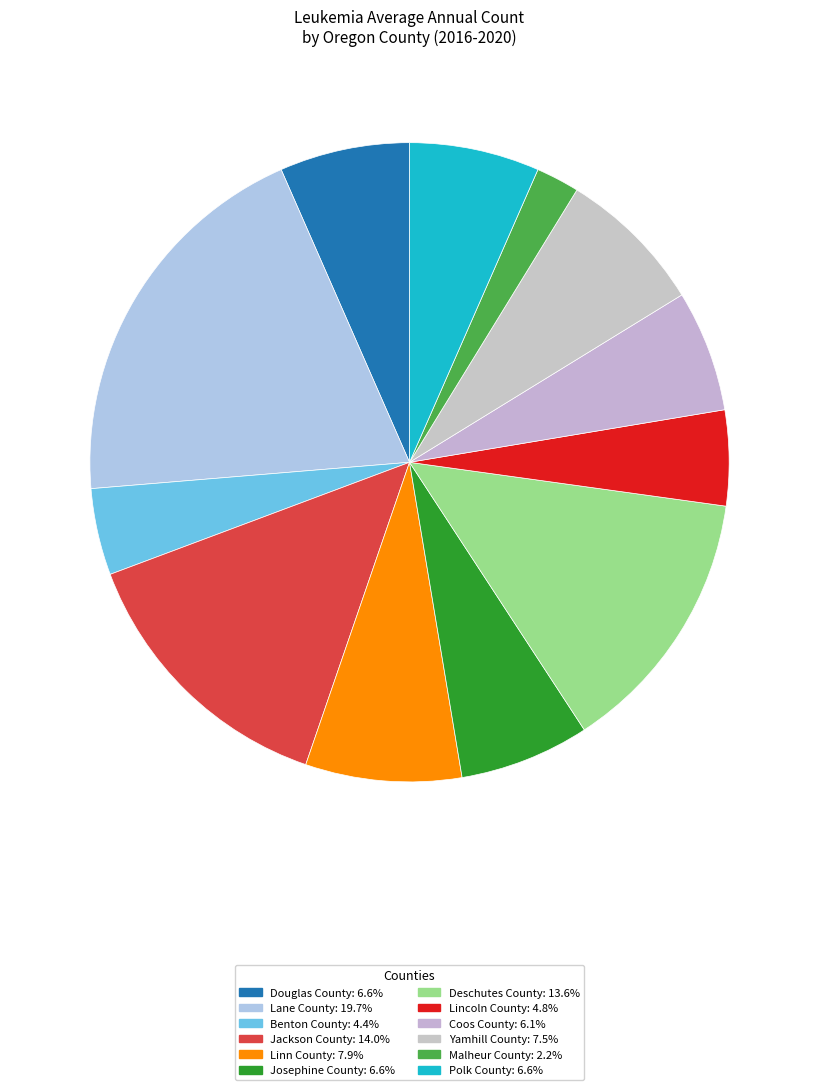

How many segments does this pie chart have?

12